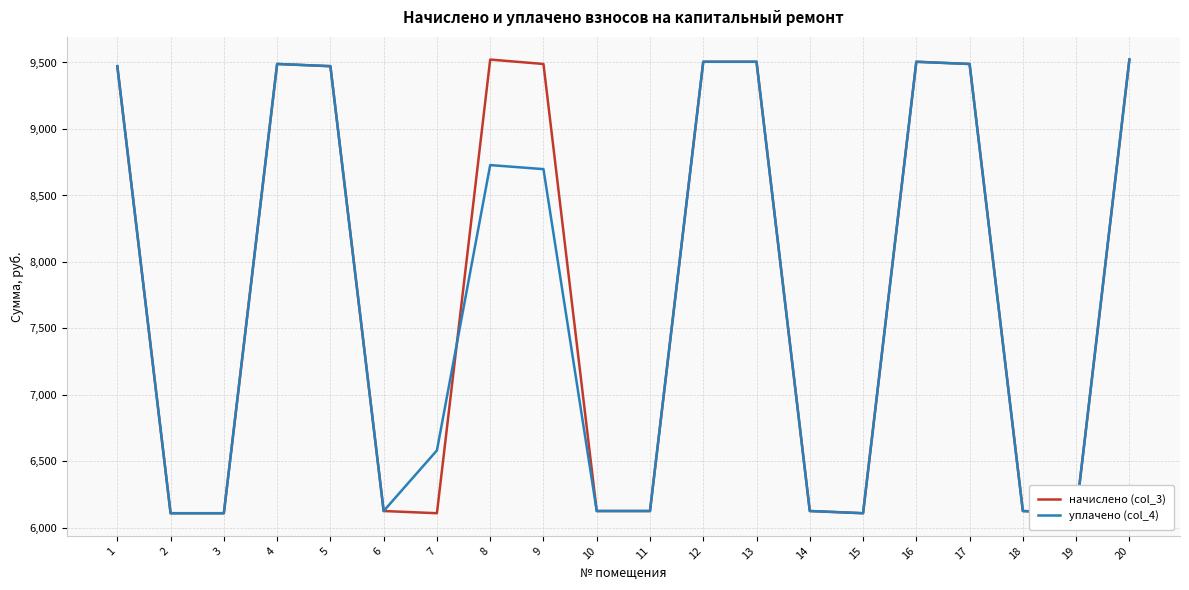

What value does the начислено (col_3) series have at 17?

9488.9